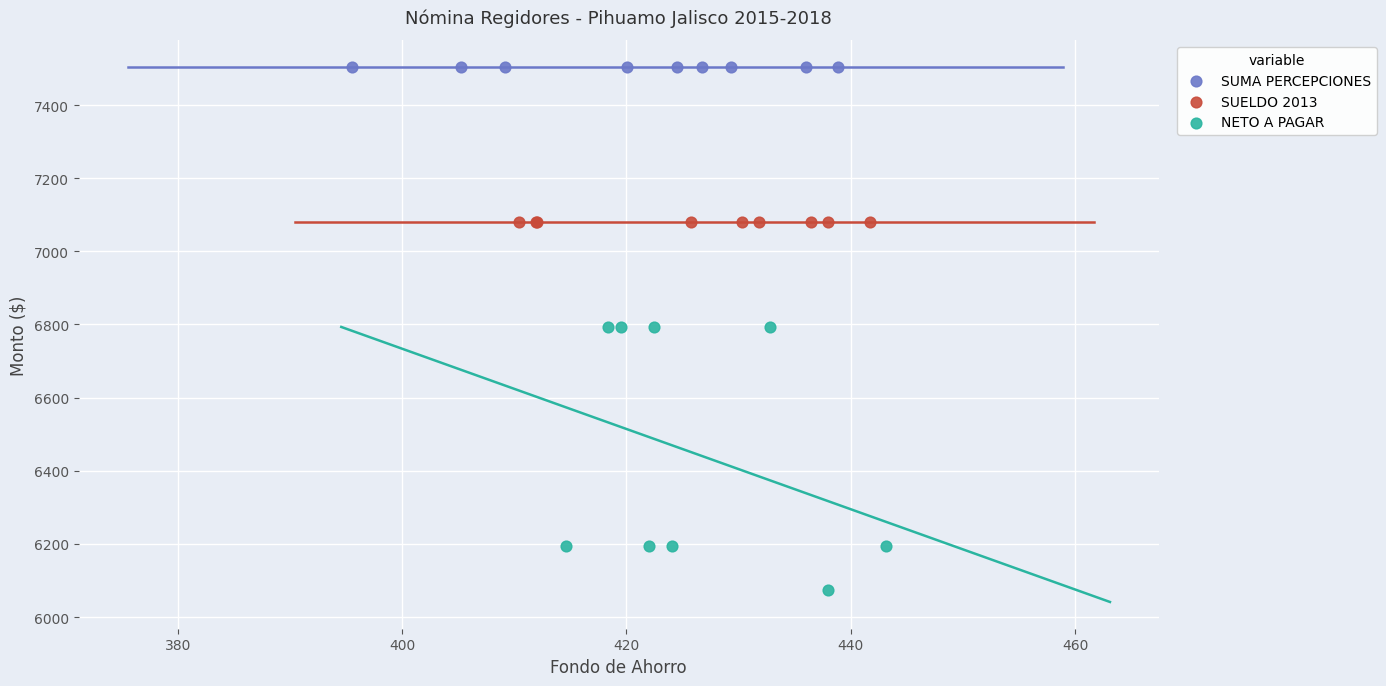

Which series reaches the maximum Y coordinate?

SUMA PERCEPCIONES